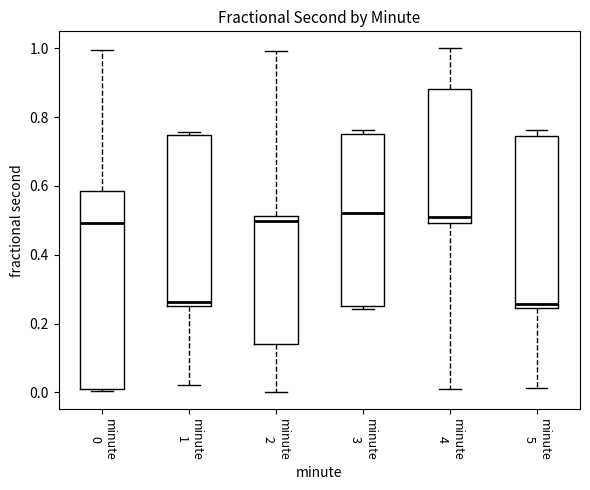

Which box is the tallest, from its lower edge to its upper edge?

minute 0